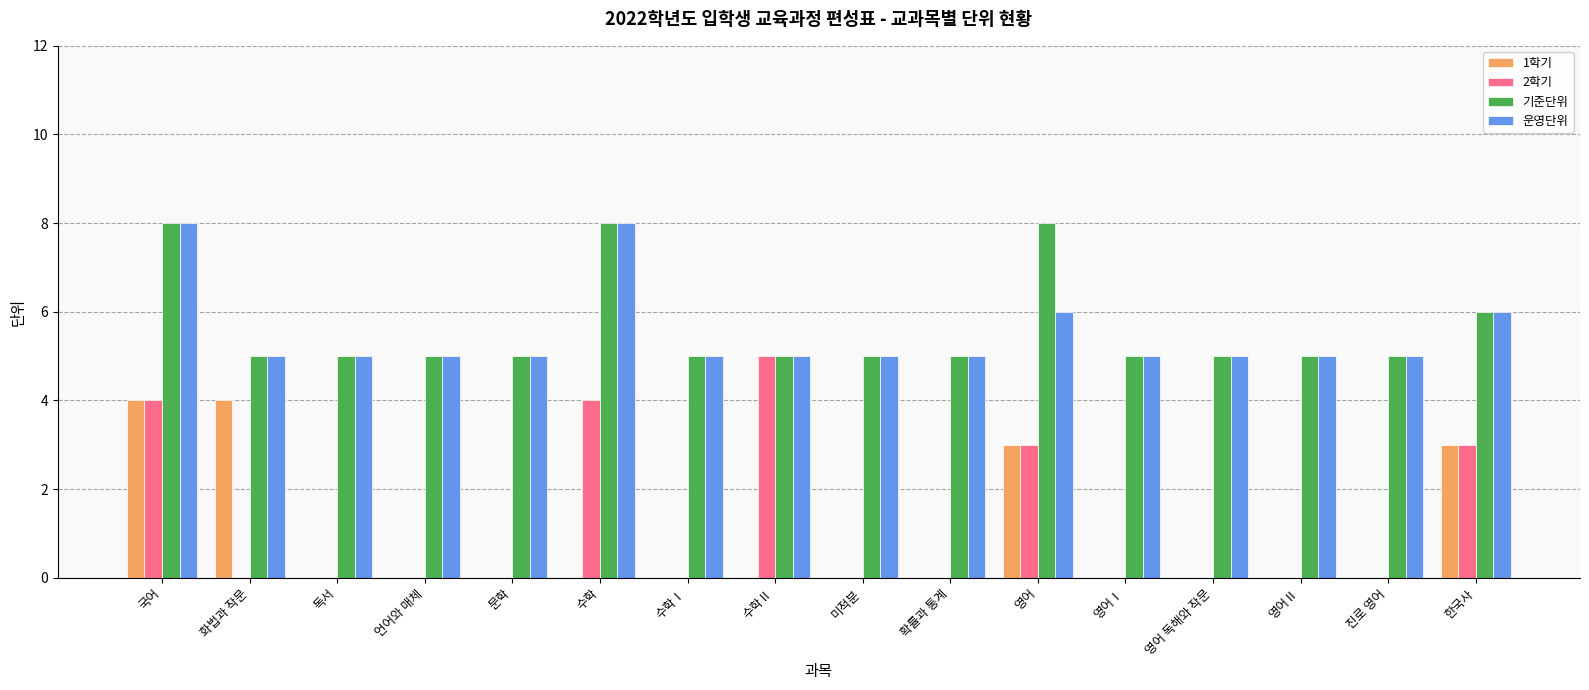

True or false: 2학기 has a value of 5 at 수학Ⅱ.

True